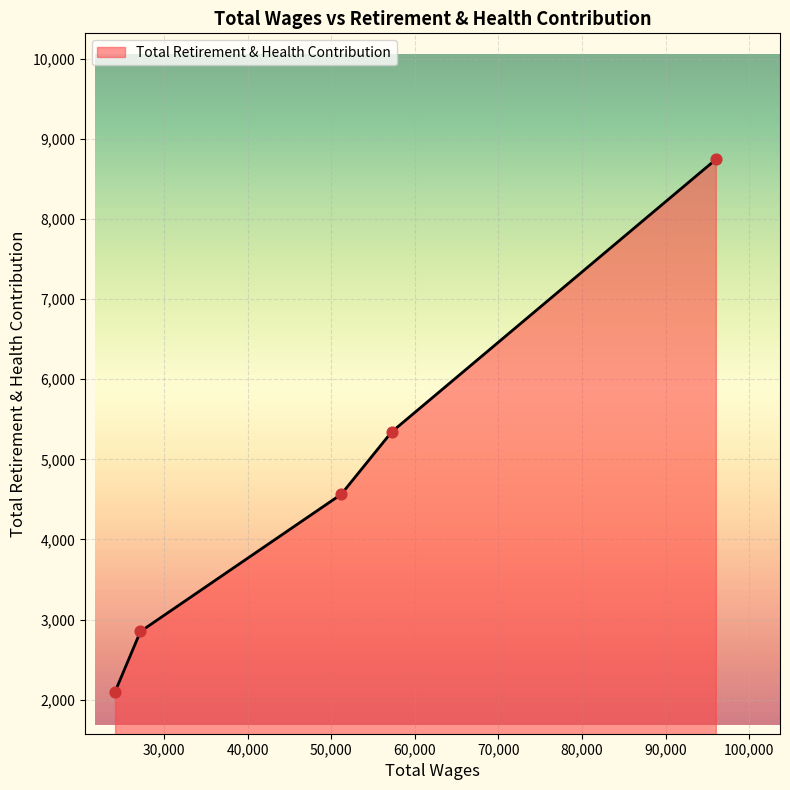

True or false: there are more than 2 points higher than both neighbors.

False